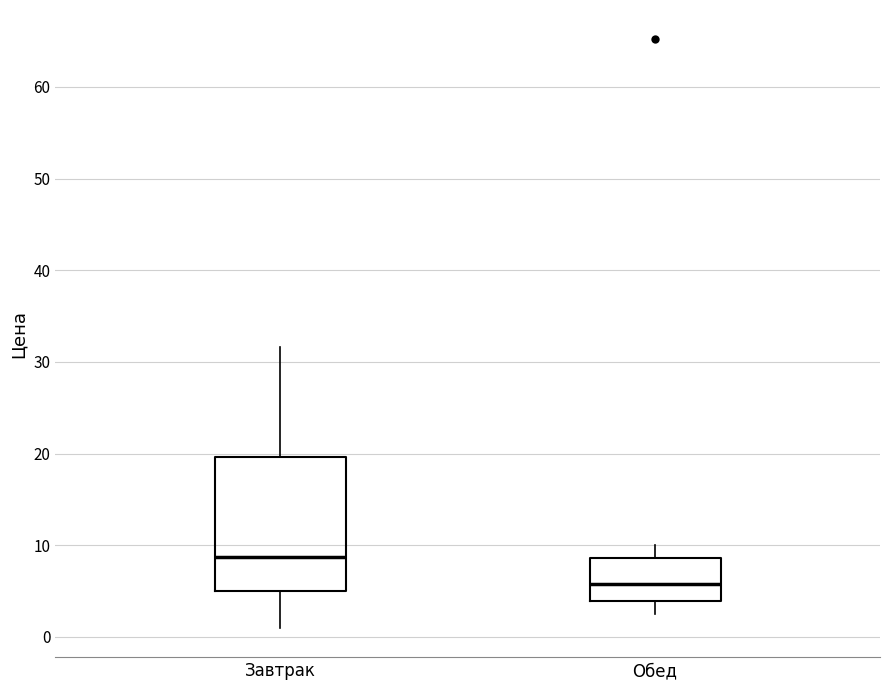

Reading left to right, transcribe this box plot: for each box, give where its median line is, the range the box spans, and where its two whiskers end, as read against the y-axis. The values are not printed on the chart, so give them approximately, as read against the axis.

Завтрак: median 9, box 5 to 20, whiskers 1 to 32
Обед: median 6, box 4 to 9, whiskers 3 to 10